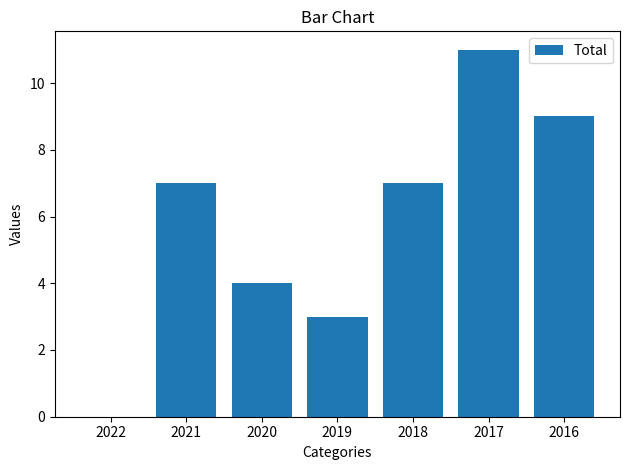

What is the sum of all values?

41